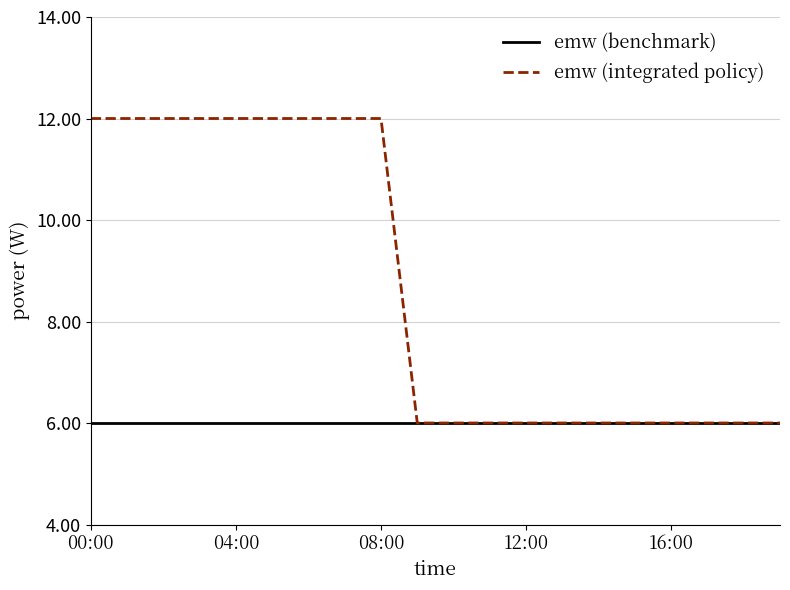

What is the maximum value for emw (benchmark)?

6